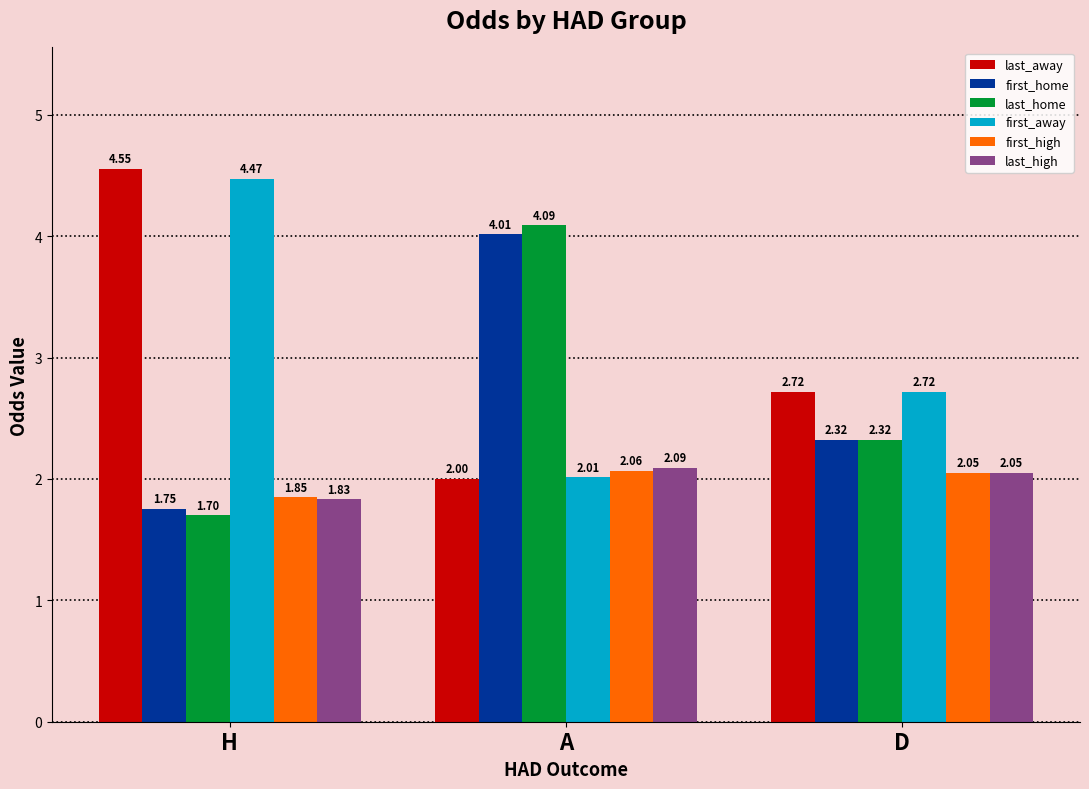

List the labels in order of first_high value, largest first.

A, D, H